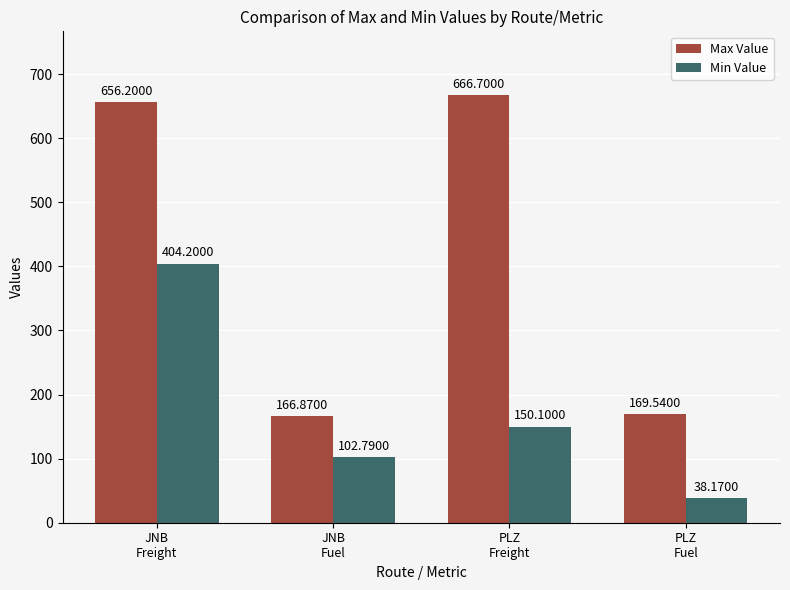

What is the label of the 4th bar from the right?

JNB
Freight